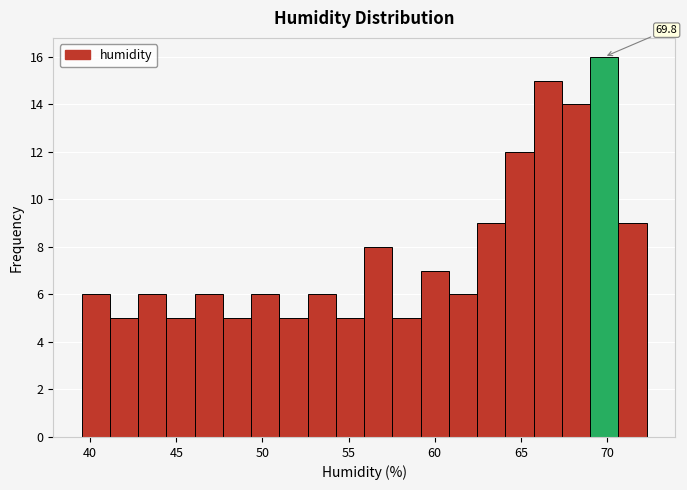

Read against the x-axis, roughly where is the centre of the tallest bar?

70.0